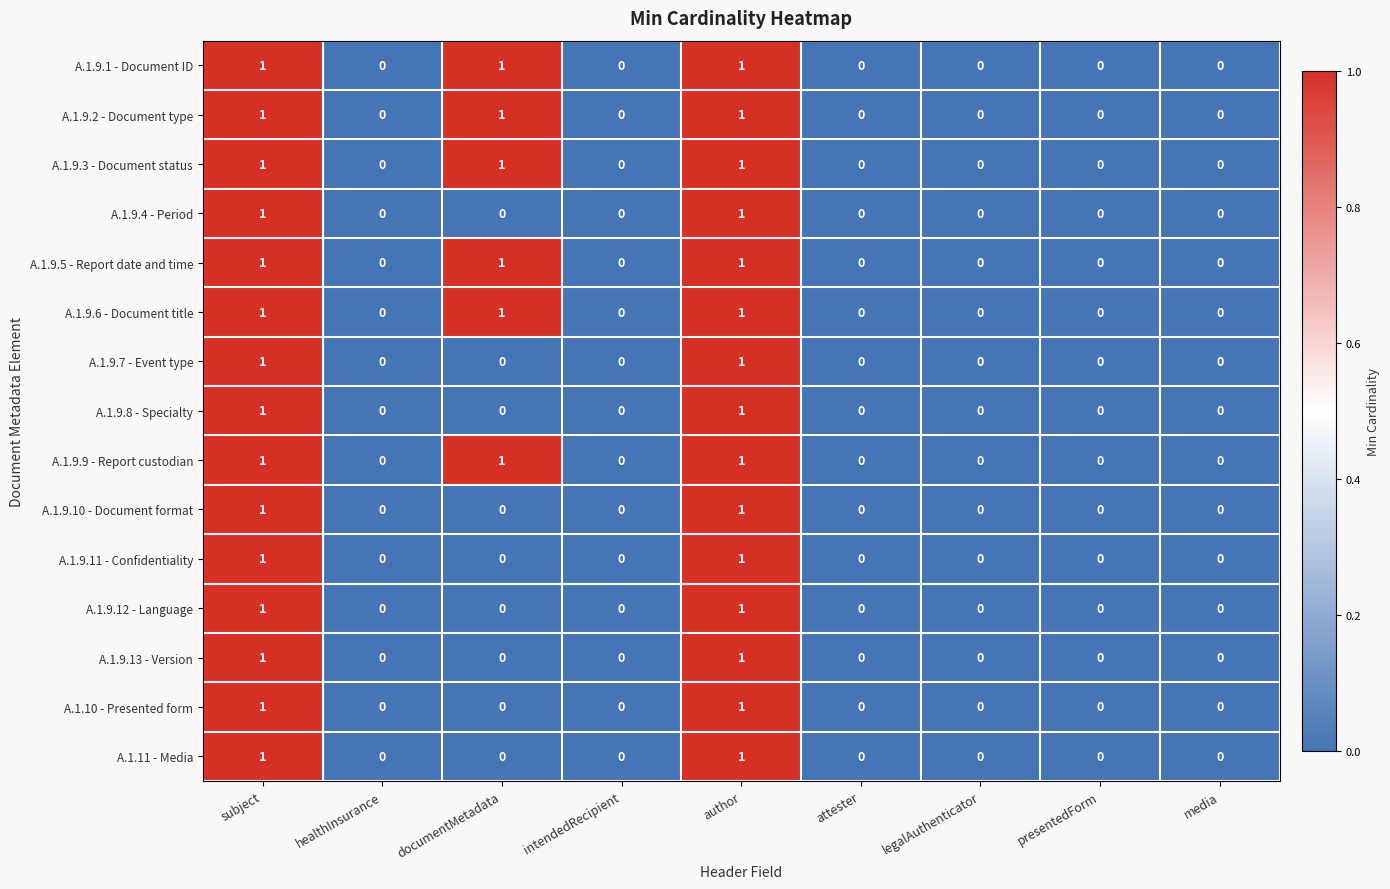

The A.1.9.1 - Document ID series shows 0 at intendedRecipient. True or false?

True